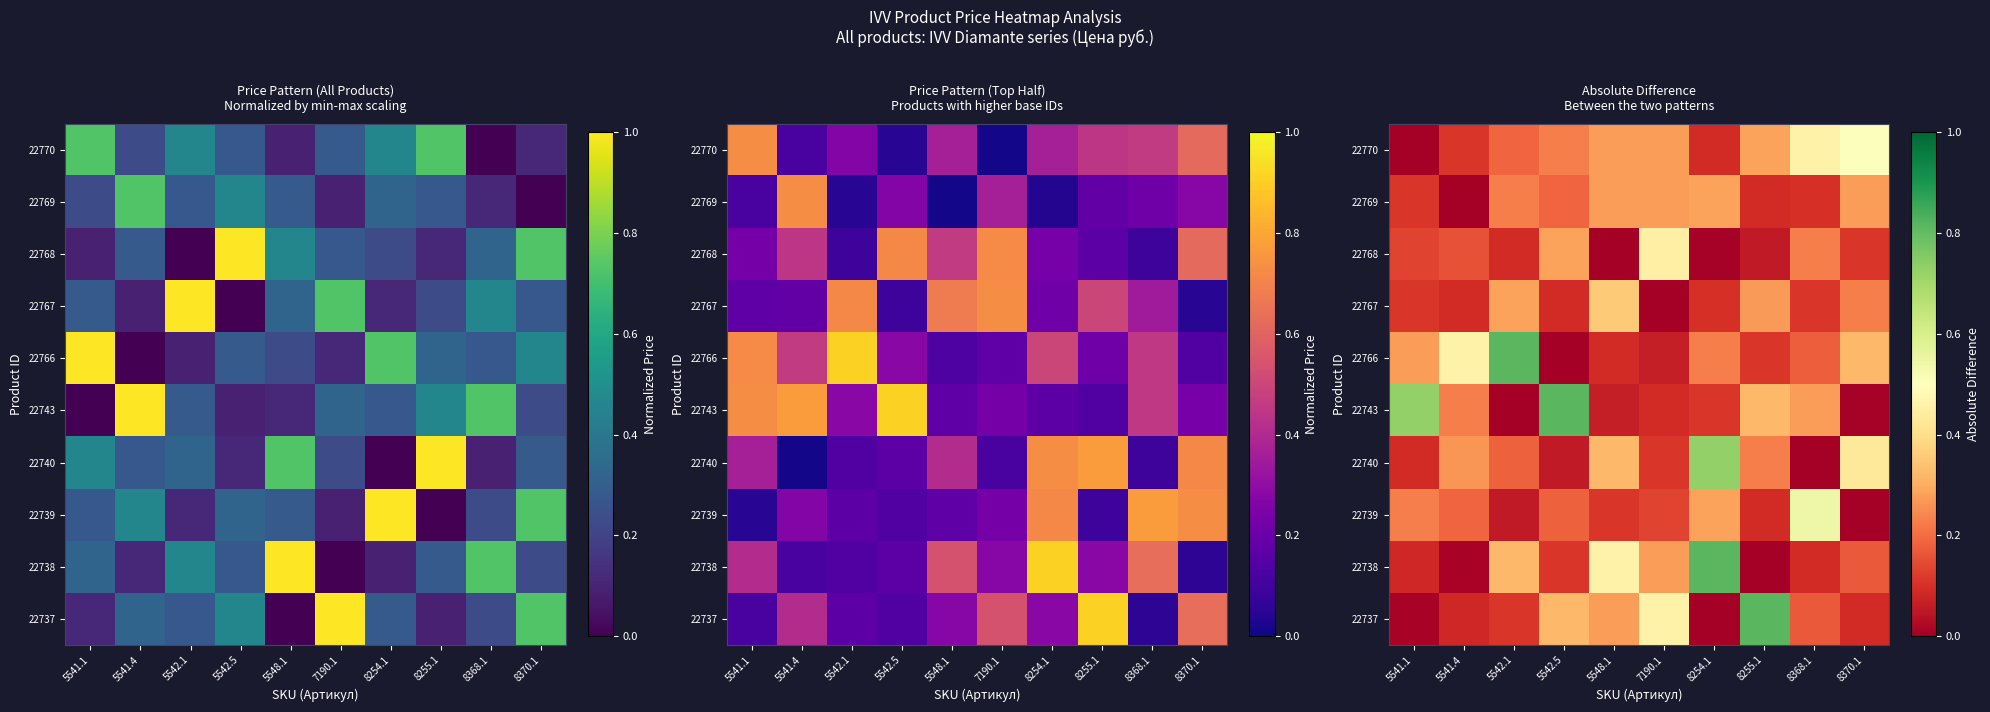

What is the difference between the 22766 values at 5542.5 and 8370.1?

0.3